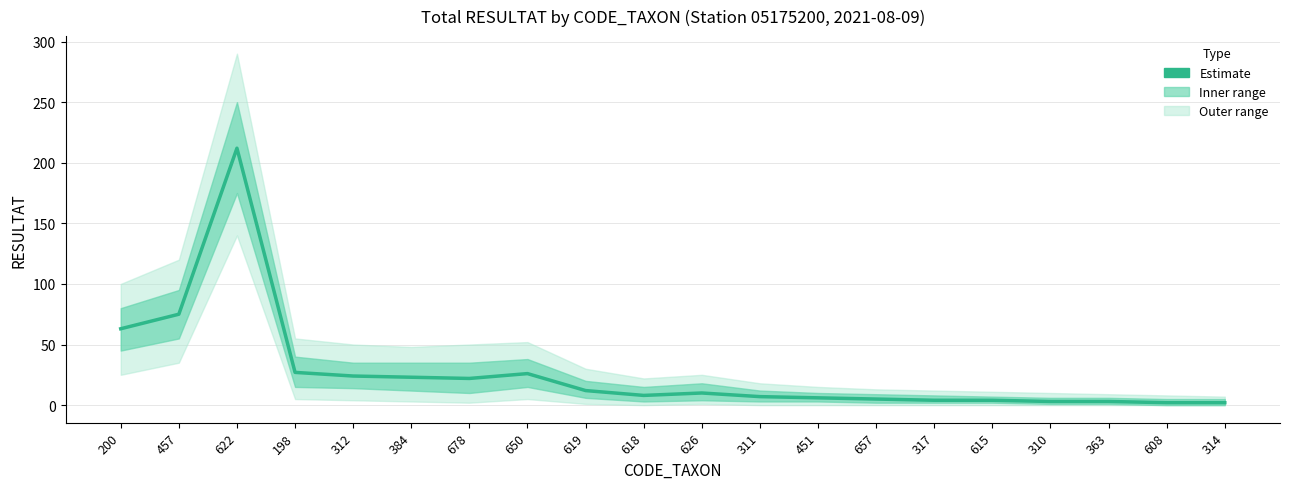

Reading left to right, transcribe all the data shown in this chart.

63	75	212	27	24	23	22	26	12	8	10	7	6	5	4	4	3	3	2	2